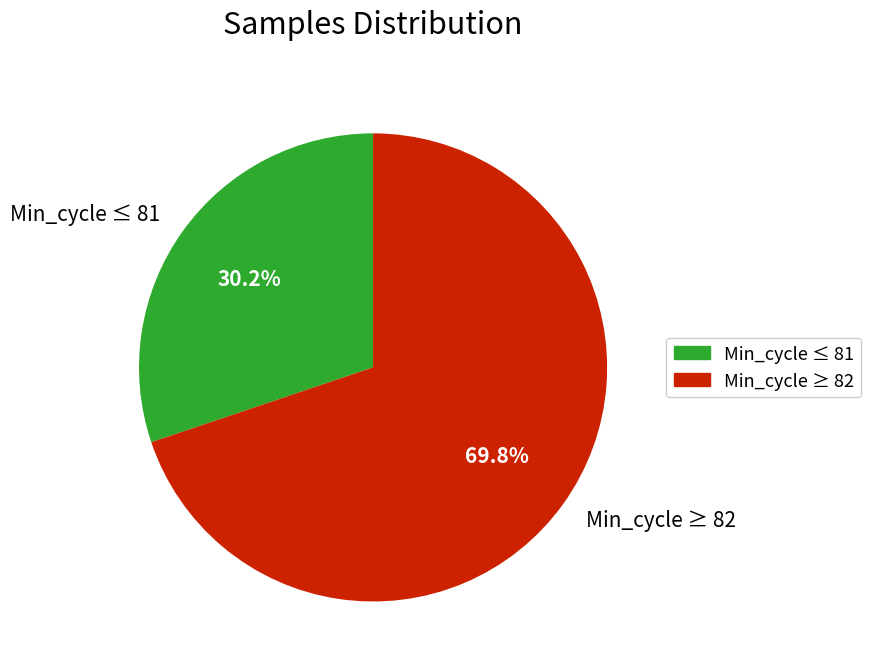

Rank the categories by value from lowest to highest.

Min_cycle ≤ 81, Min_cycle ≥ 82